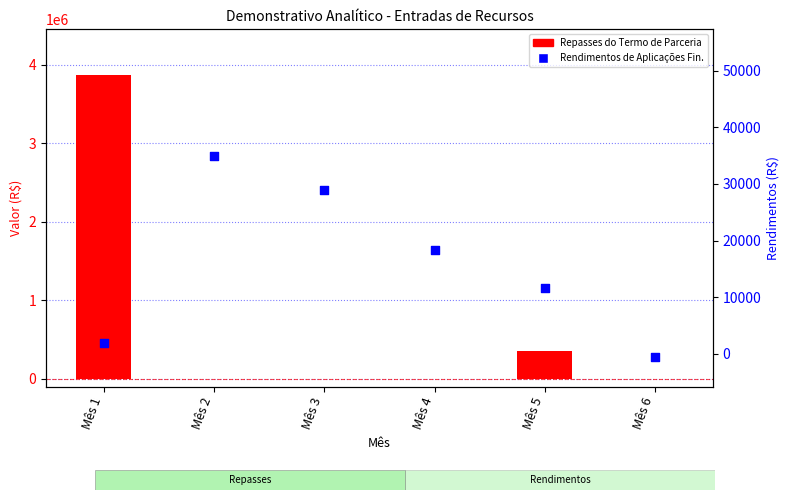

At how many categories does at least one series exceed 1482357?

1